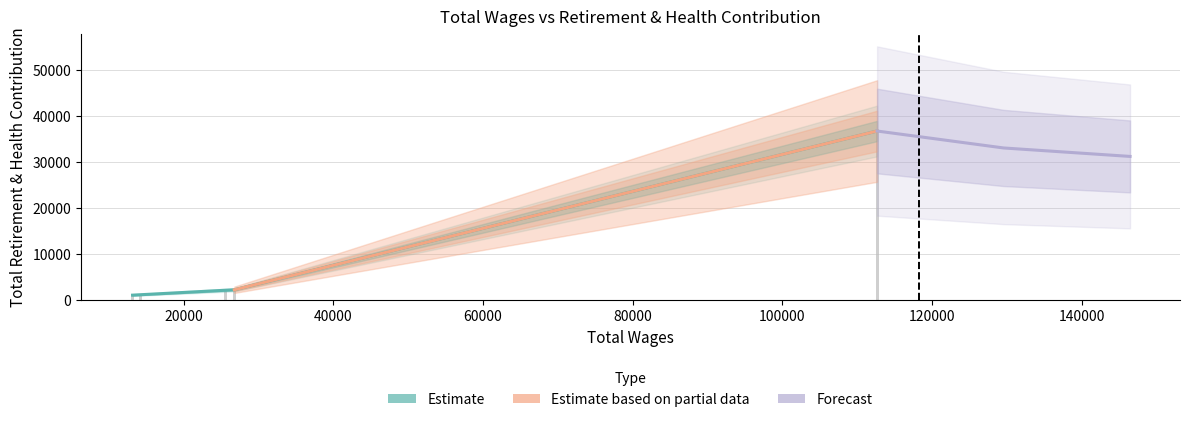

What is the greatest value displayed?

36804